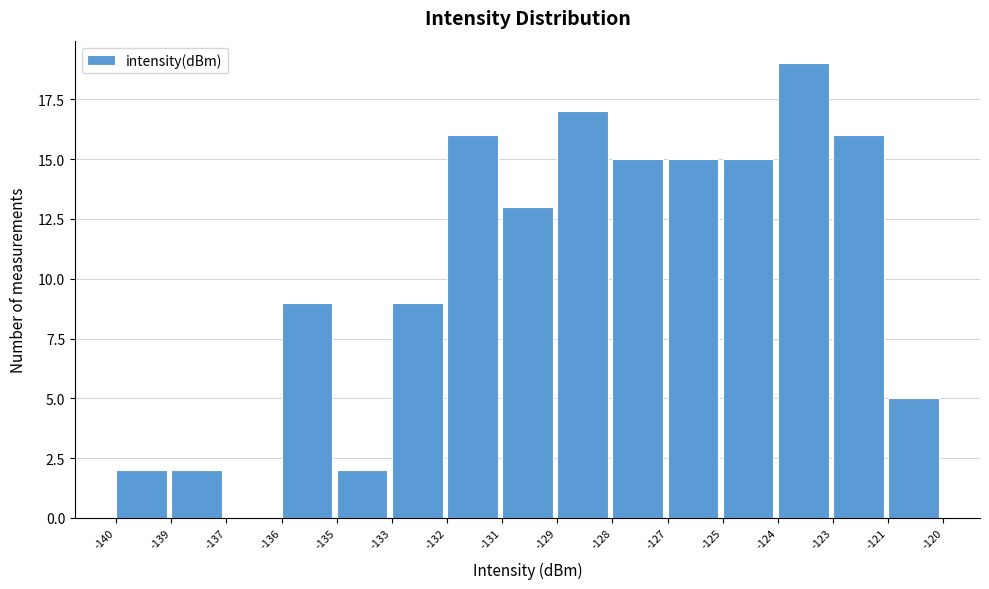

Reading left to right, what are all the values shown in this chart?

-140=2	-139=2	-137=0	-136=9	-135=2	-133=9	-132=16	-131=13	-129=17	-128=15	-127=15	-125=15	-124=19	-123=16	-121=5